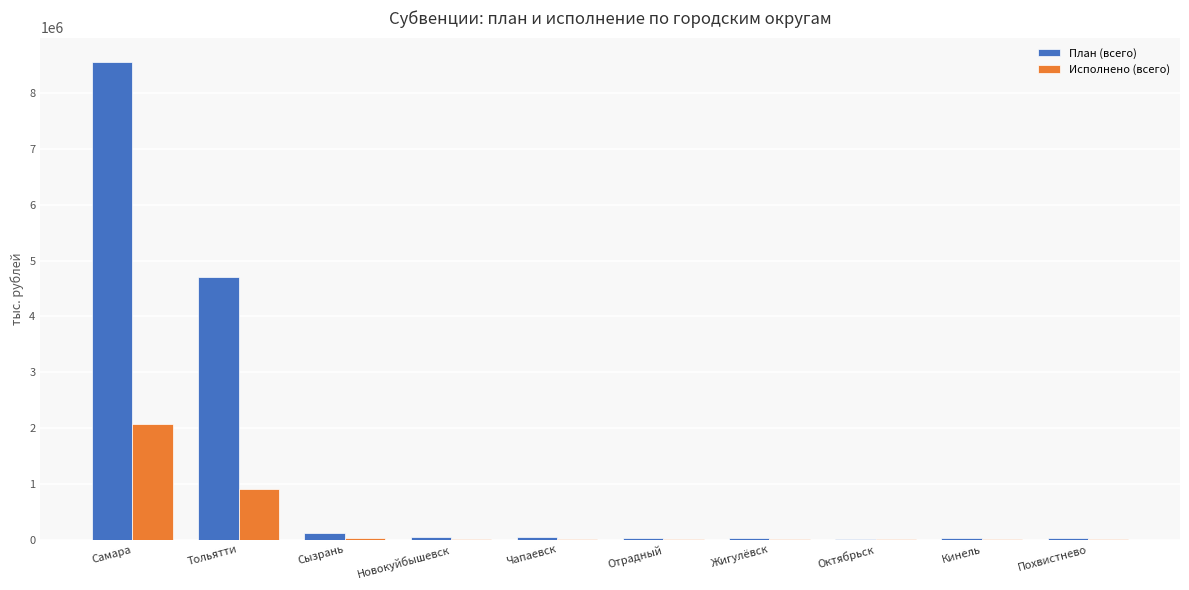

Between Тольятти and Чапаевск, which series saw the biggest shift?

План (всего)